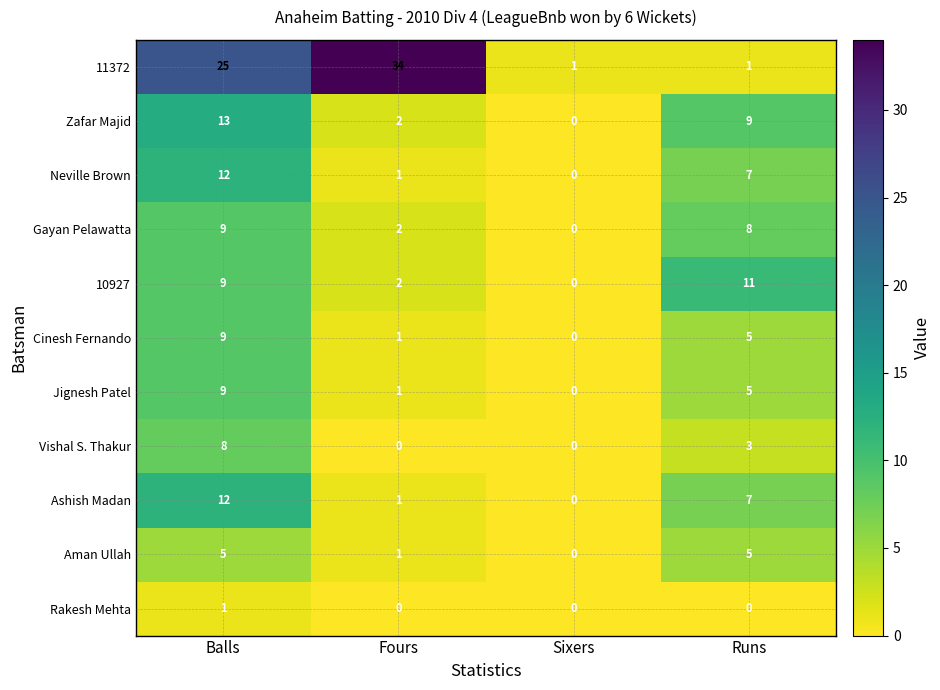

At which category is the sum across all series the highest?

Balls